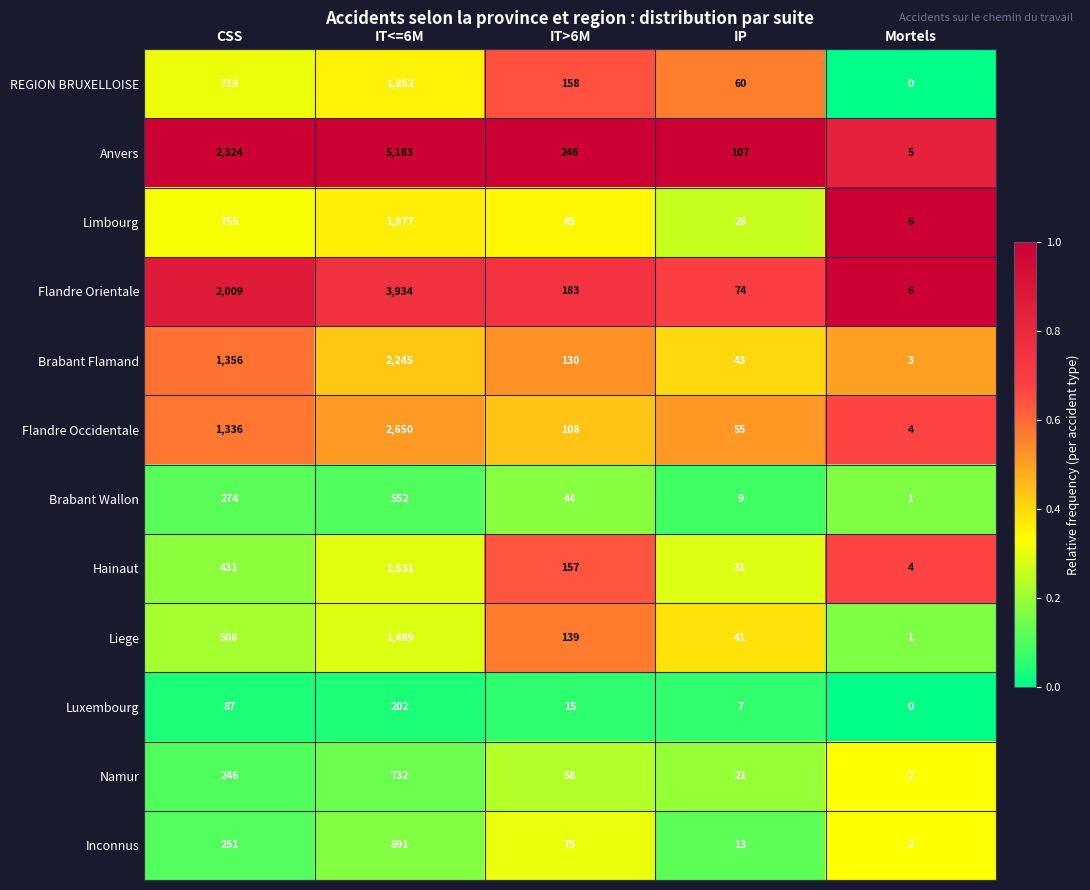

What is the total value across all series at CSS?

10294